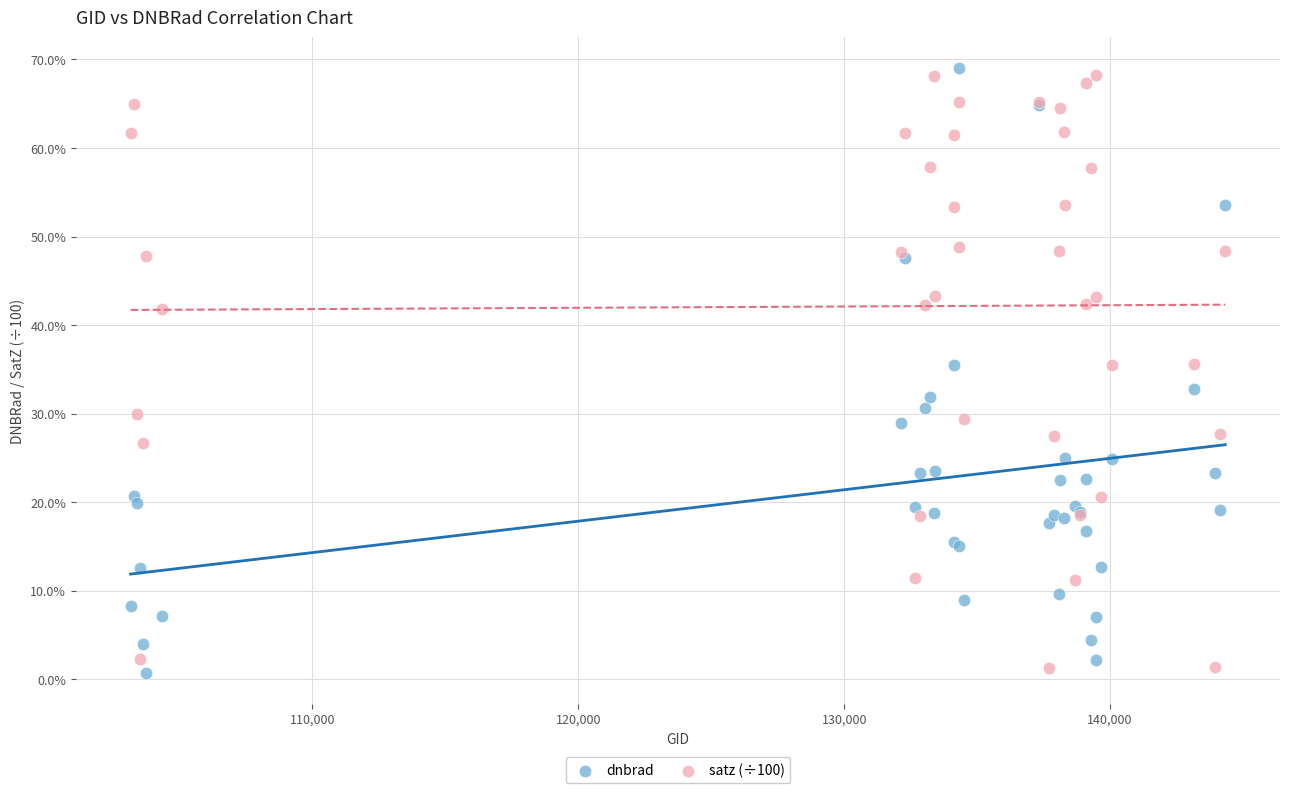

What are all the series names shown in the legend?

dnbrad, satz (÷100)